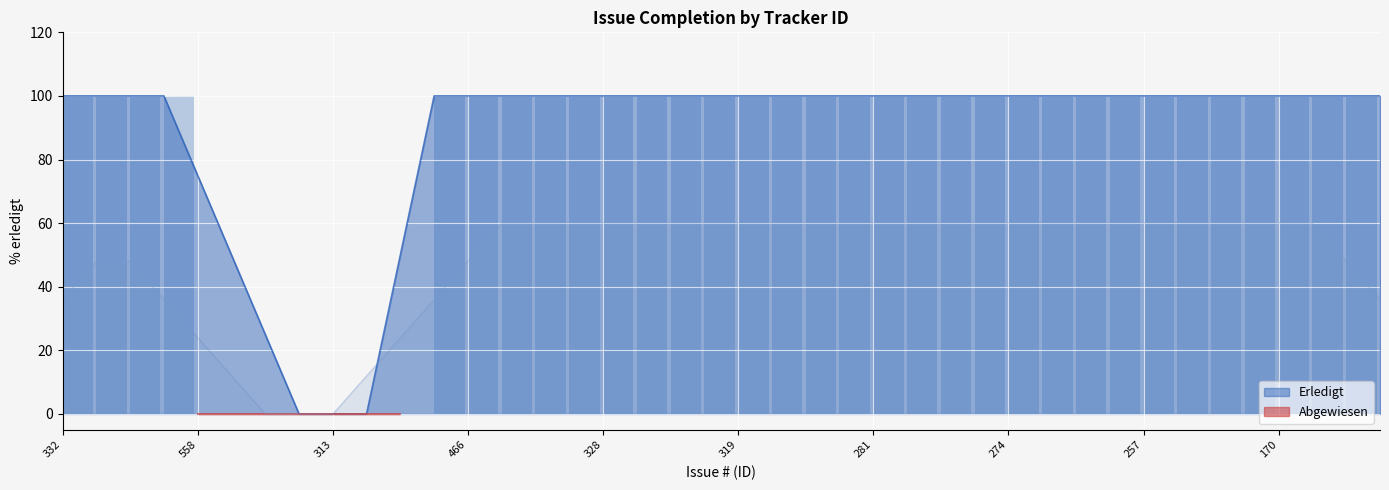

Is it true that Erledigt equals 160 at 281?

False